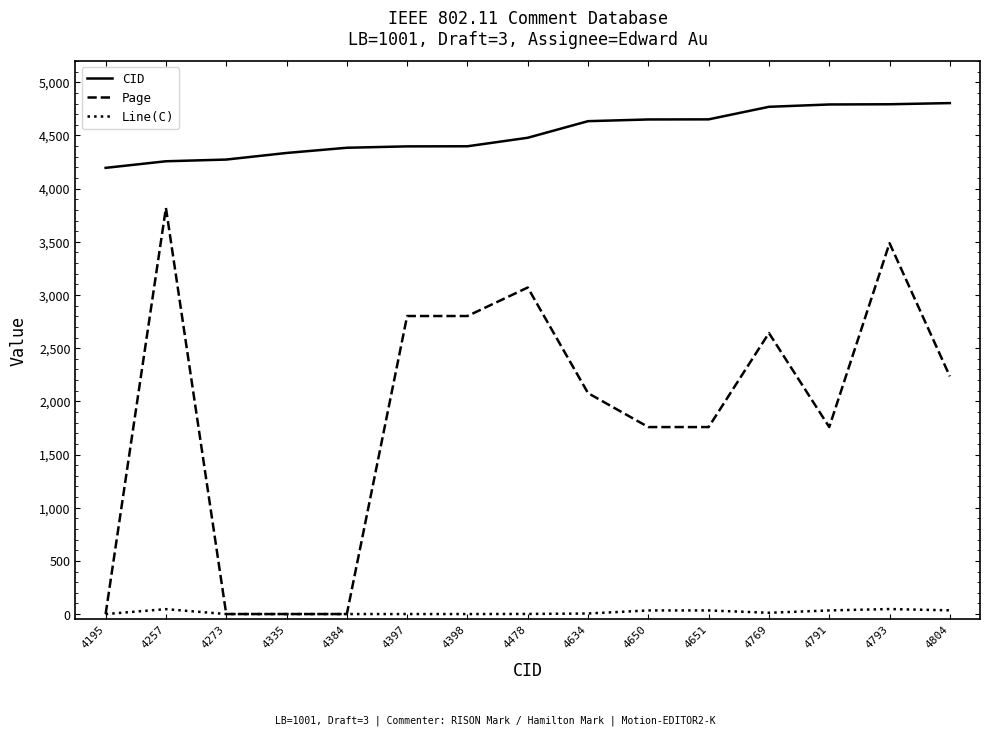

Which series has the widest spread of values?

Page